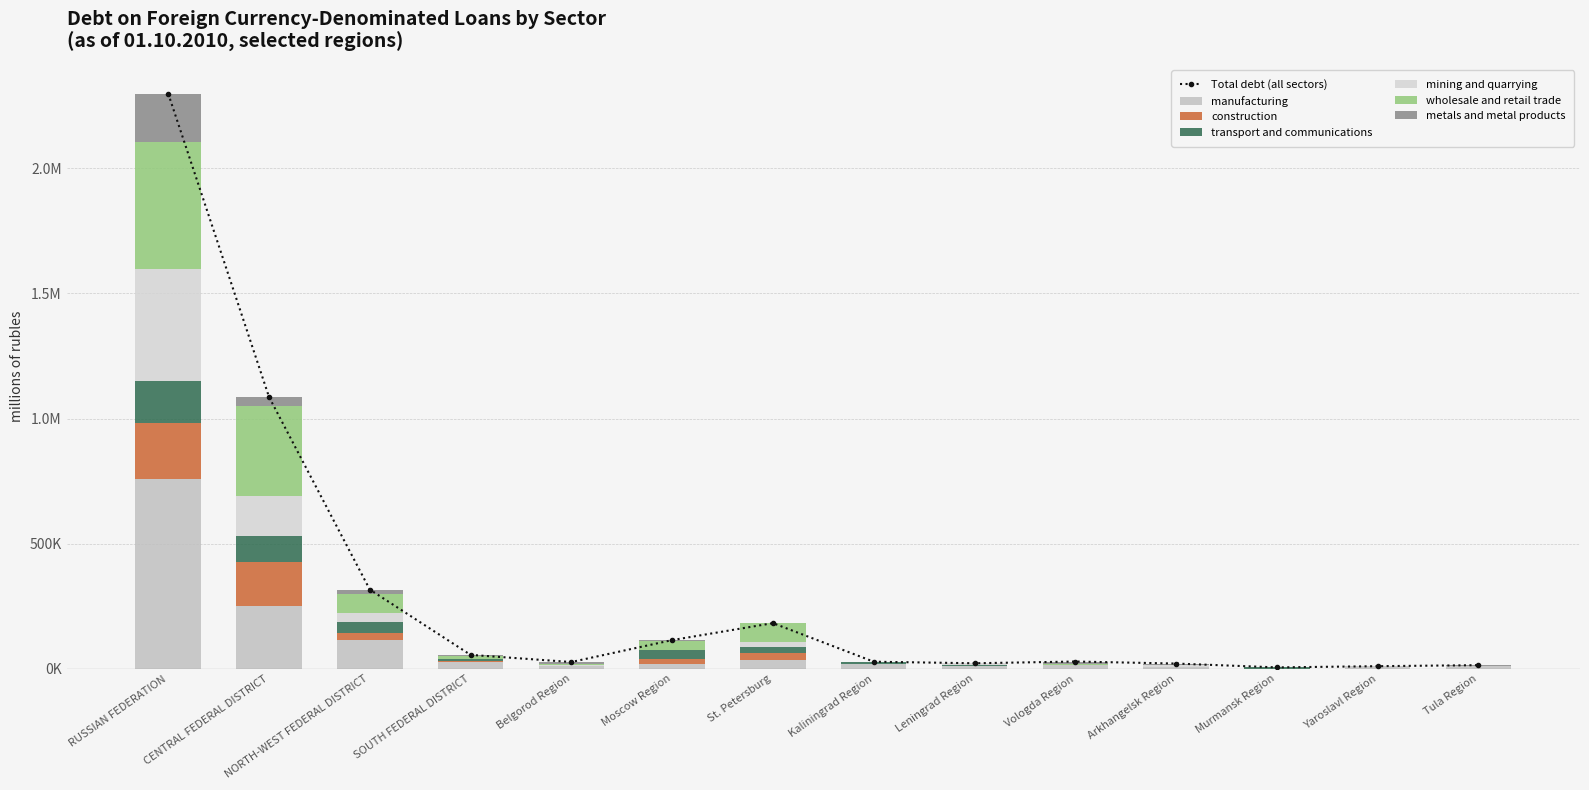

Between Yaroslavl Region and St. Petersburg, which is larger?

St. Petersburg